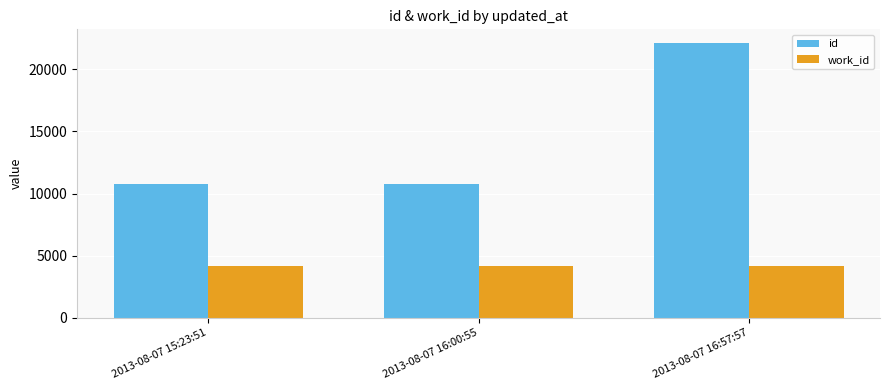

How many bars are there in total?

6